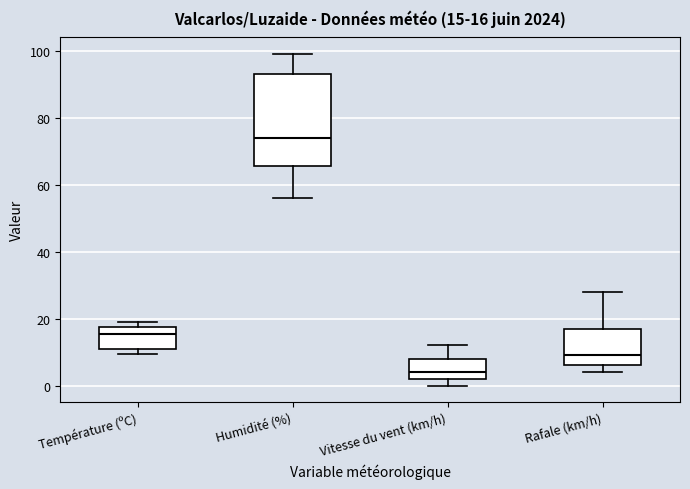

Which box's median line is the highest?

Humidité (%)